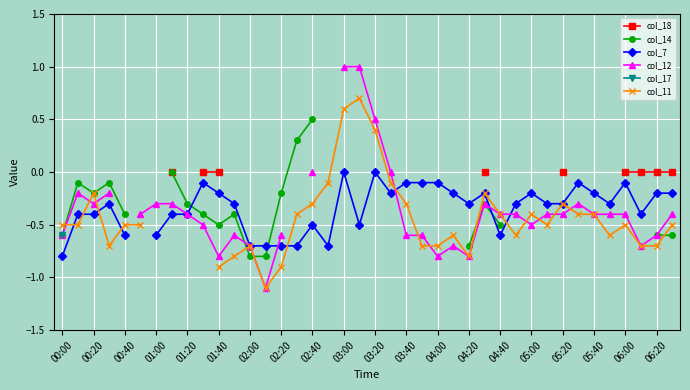

Count the number of data series in this chart.

6